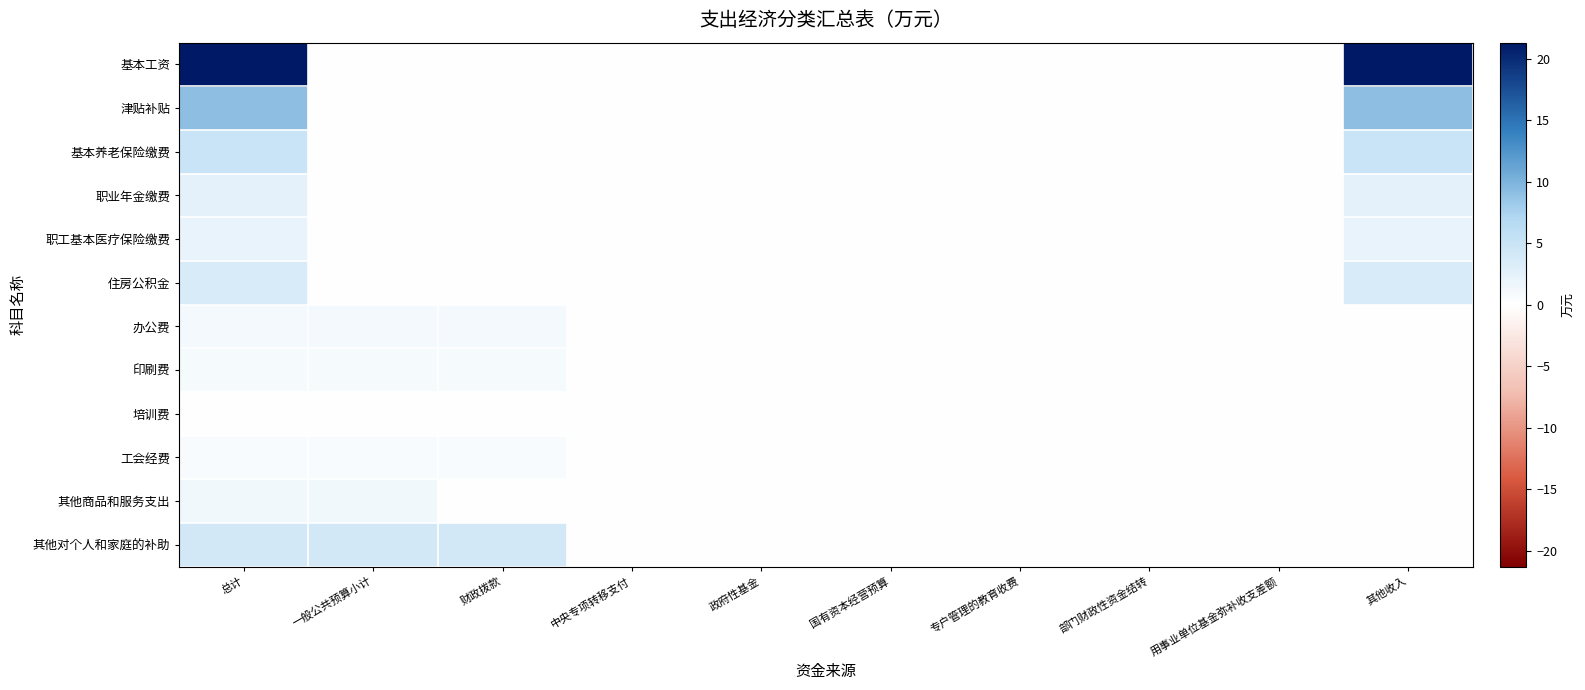

At how many categories does at least one series exceed 7?

2